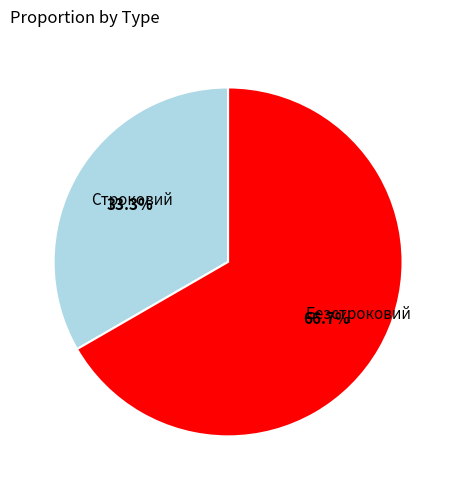

To the nearest percent, what is the difference between the largest and smallest slice percentages?

33%